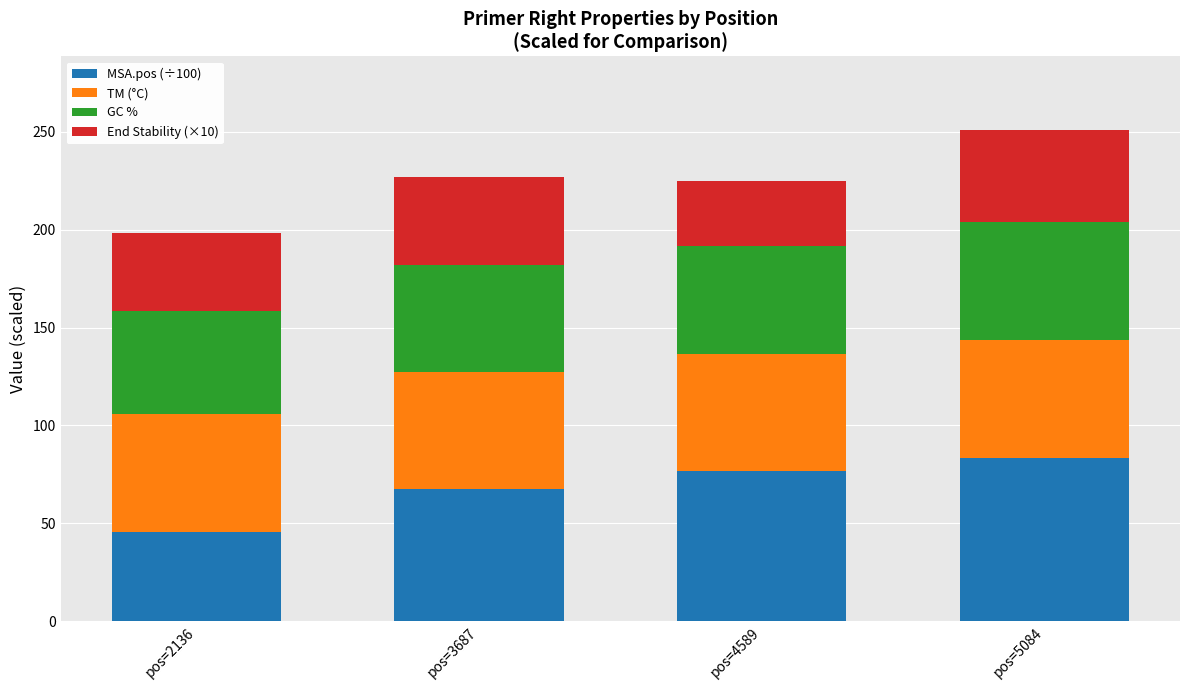

Which category has the lowest value in the MSA.pos (÷100) series?

pos=2136